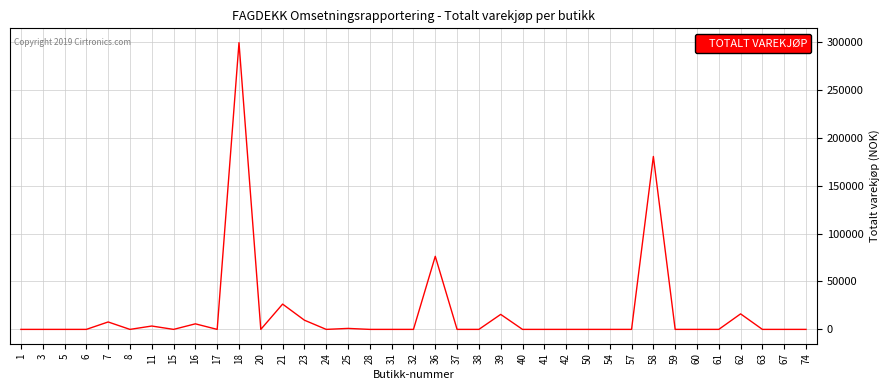

What is the change in value from 6 to 21?

+26400